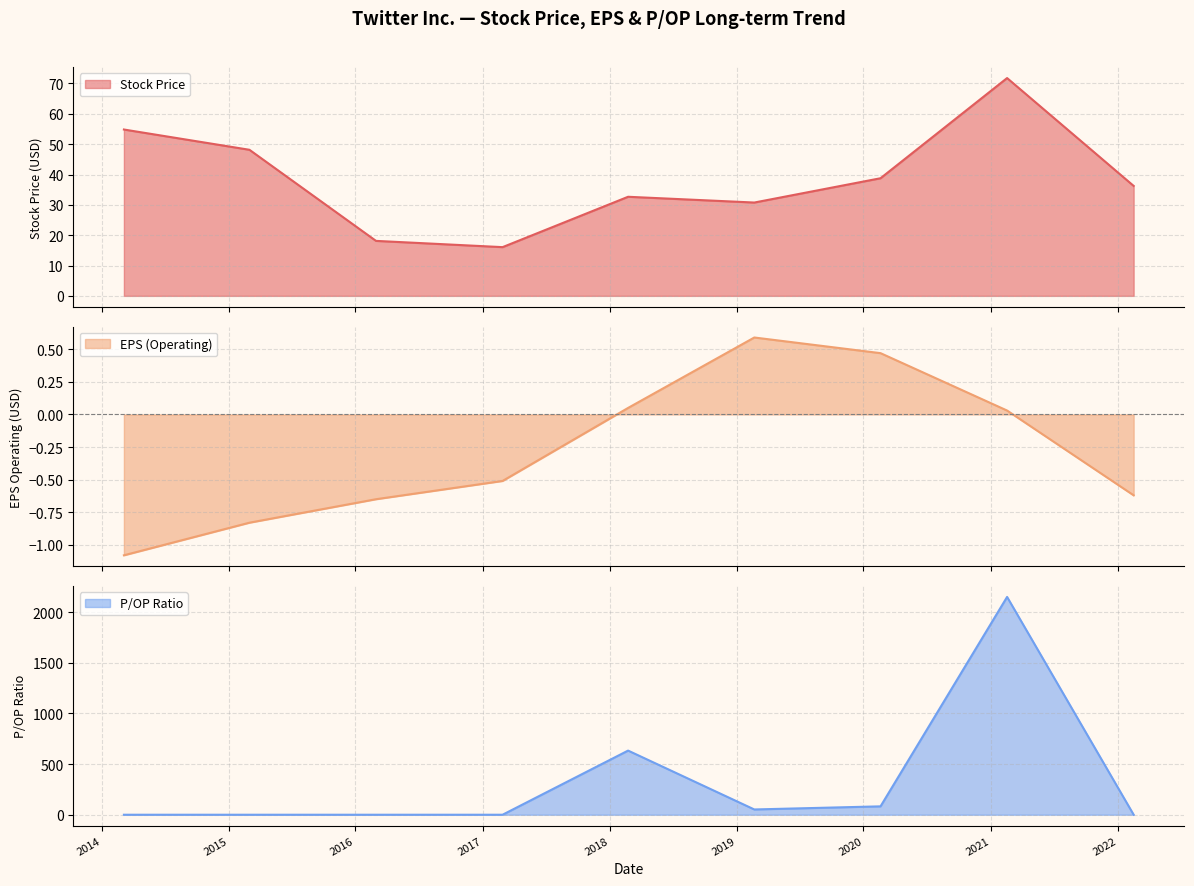

True or false: Stock Price has a value of 54.8 at 2014-03-06.

True